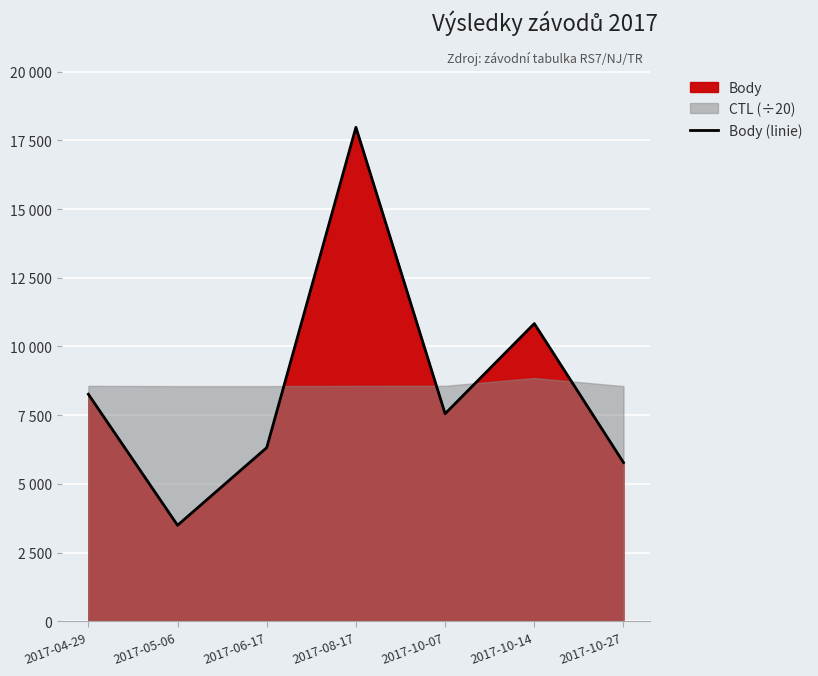

The chart shows a value of 17972 at 2017-08-17. True or false?

True